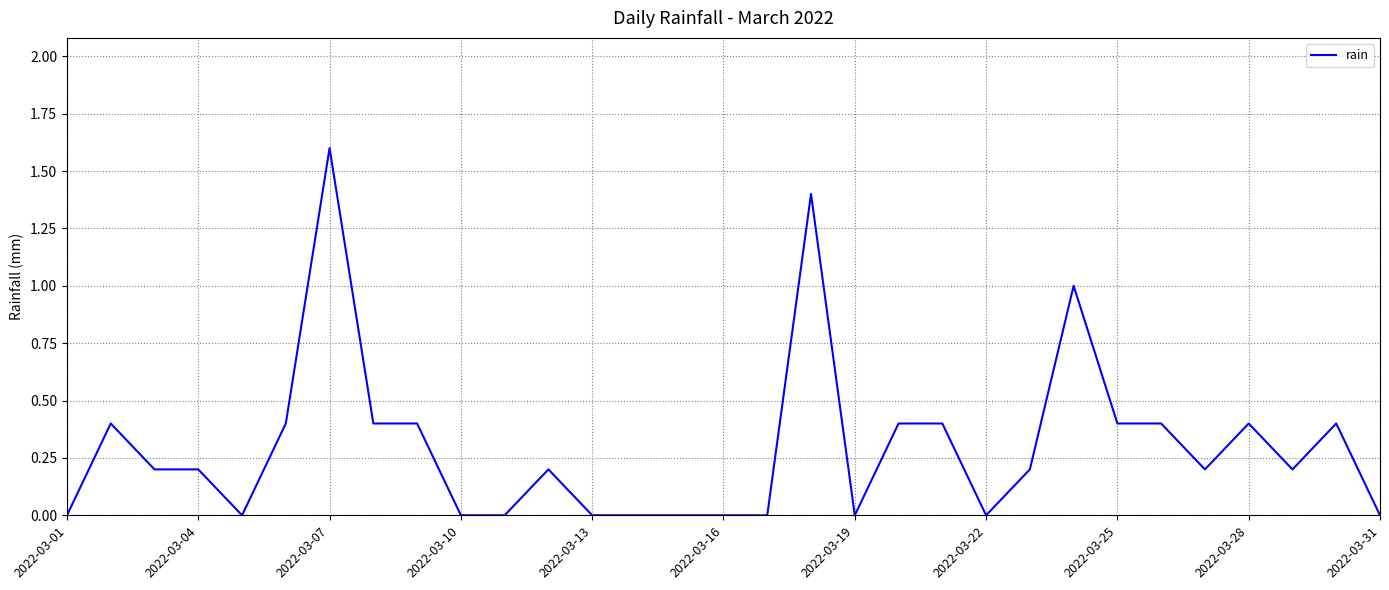

What is the greatest value displayed?

1.6